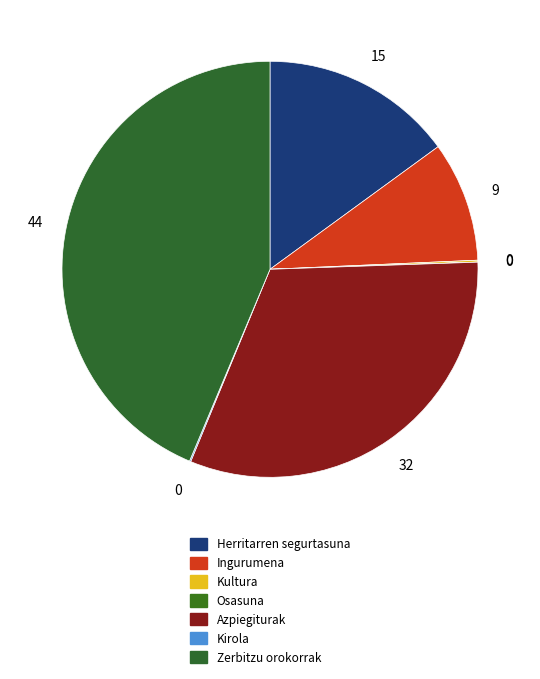

To the nearest percent, what percentage of the pie is Herritarren segurtasuna?

15%